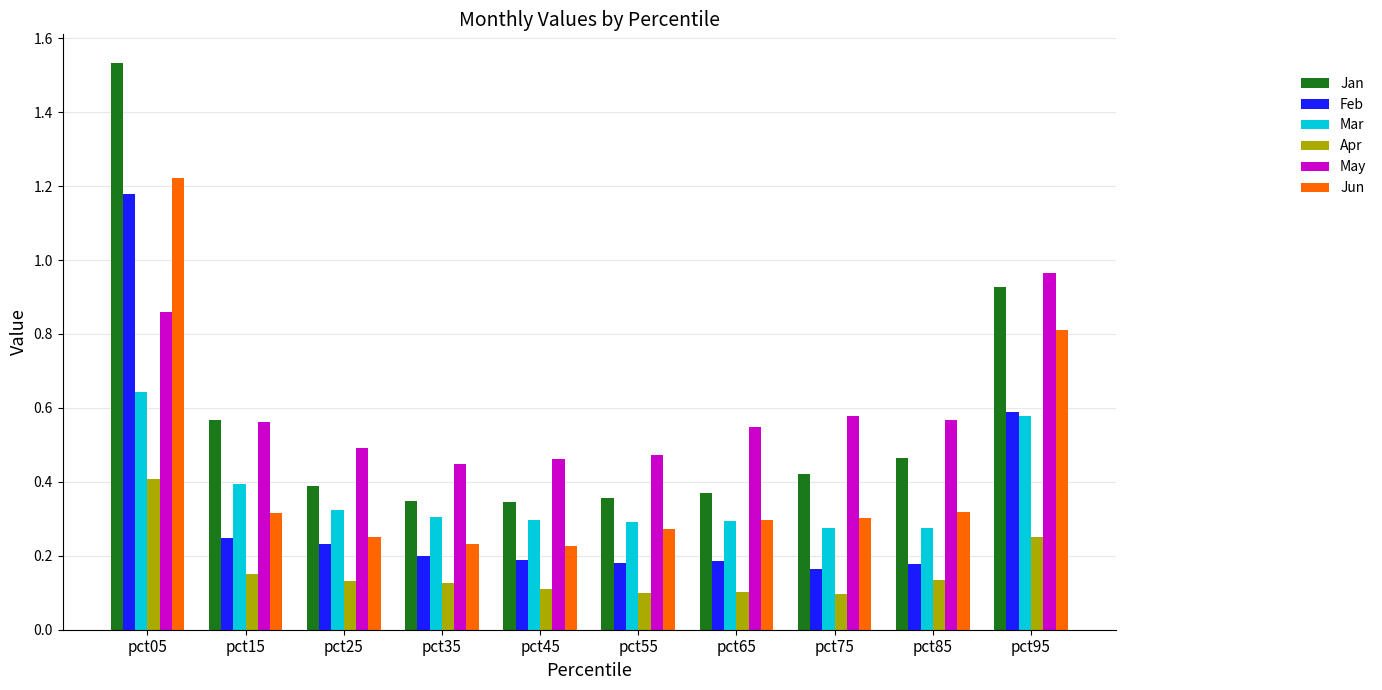

The Mar series shows 0.3 at pct35. True or false?

True